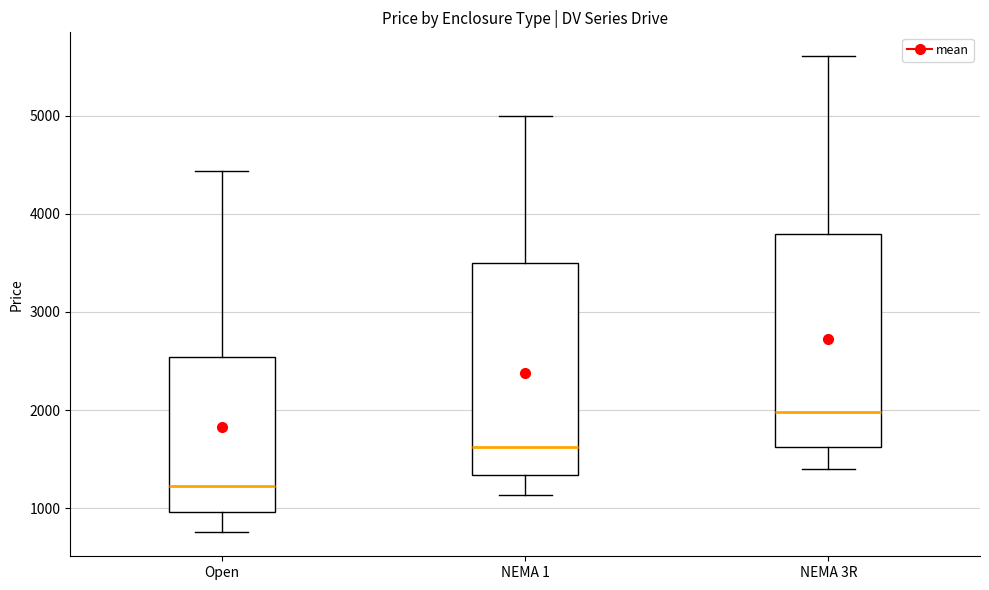

Which box's median line is the lowest?

Open